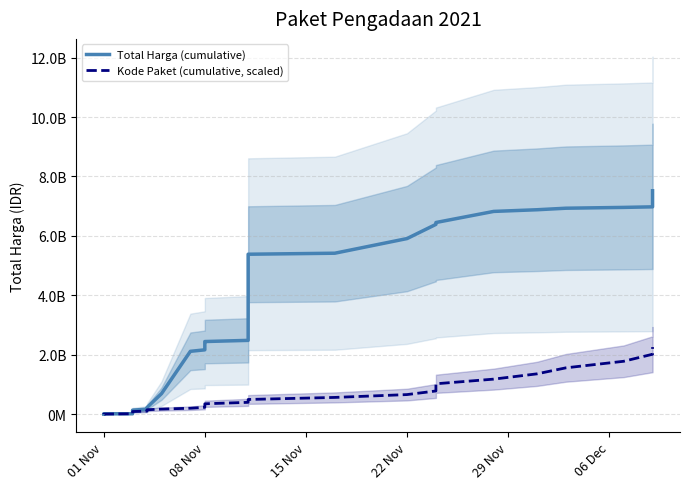

What is the average value of the Kode Paket (cumulative, scaled) series?

516671717.3